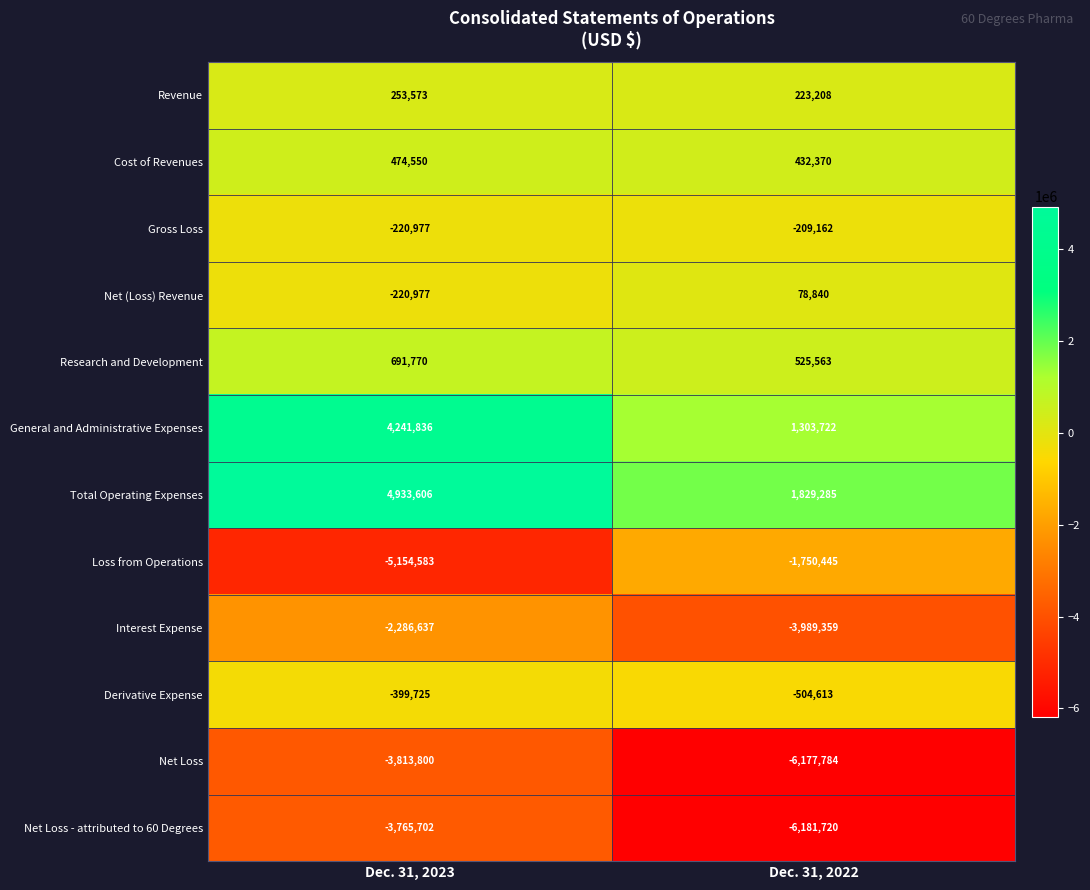

List the labels in order of Net Loss - attributed to 60 Degrees value, largest first.

Dec. 31, 2023, Dec. 31, 2022